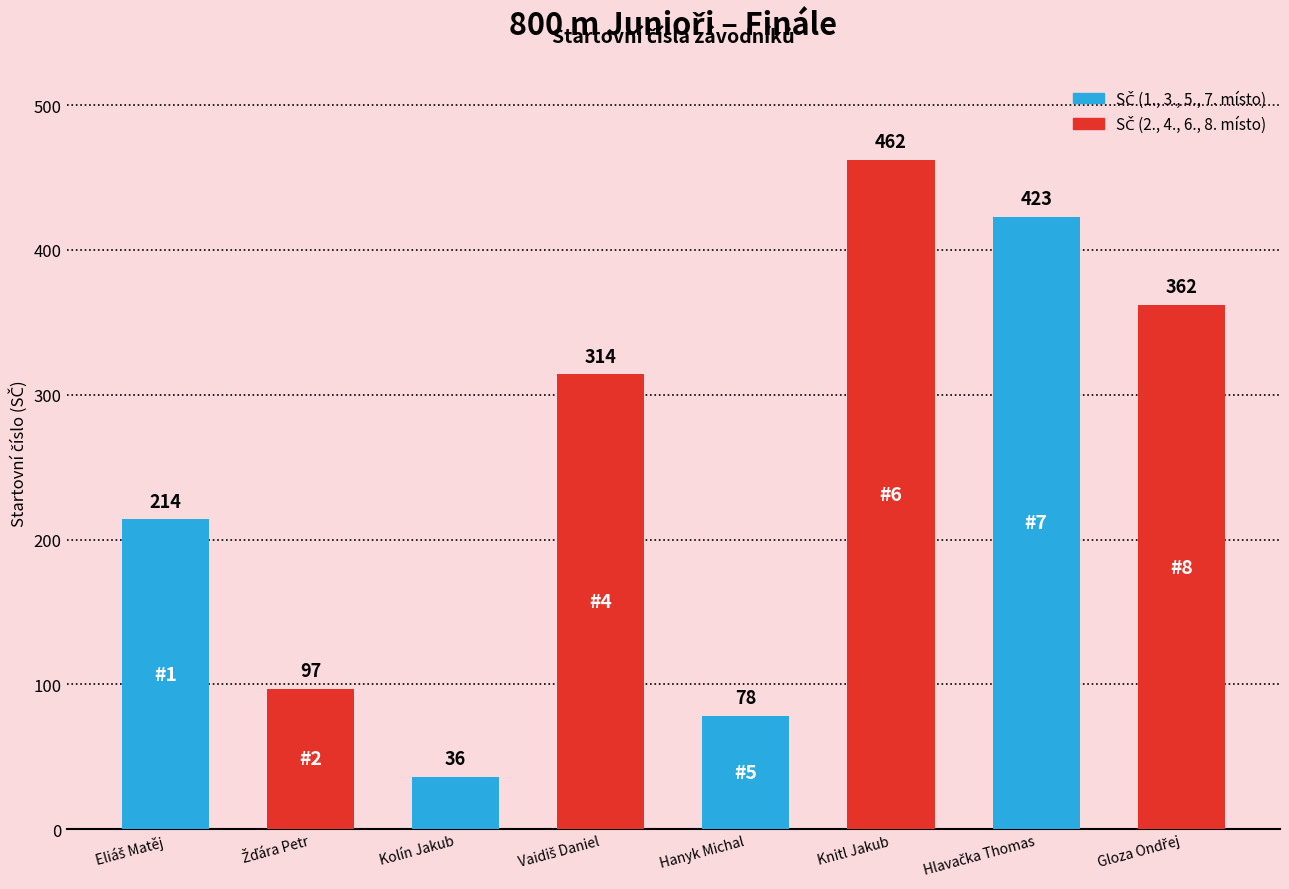

What is the change in value from Kolín Jakub to Knitl Jakub?

+426